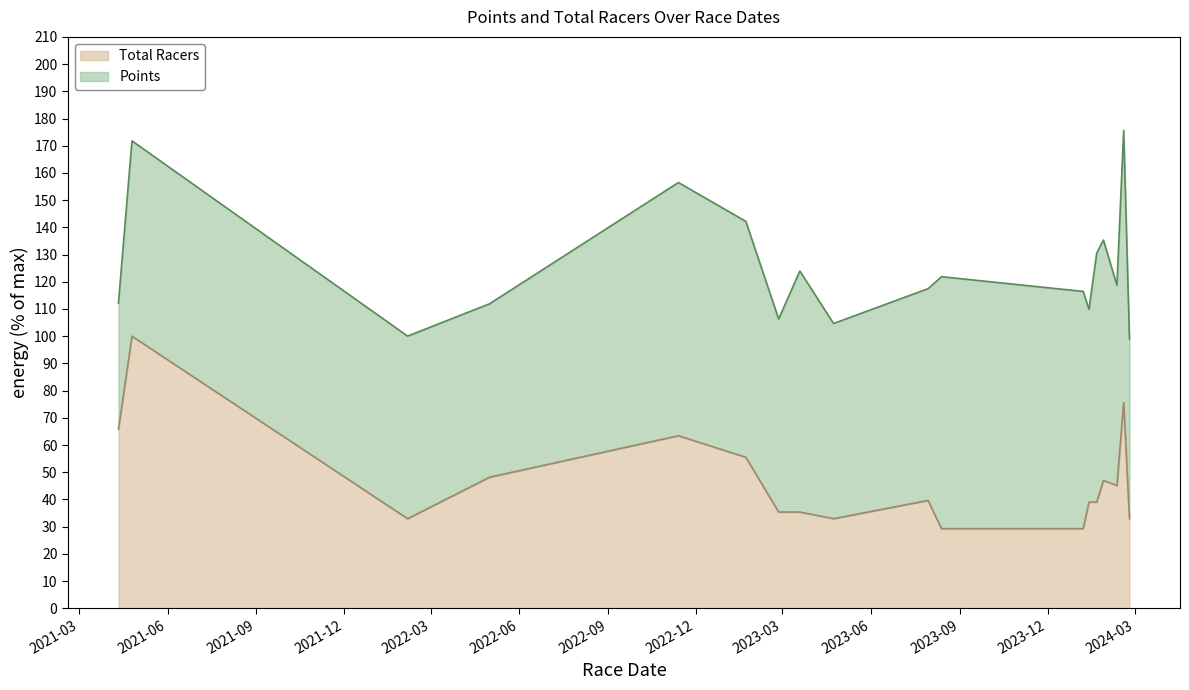

How many lines are shown in the chart?

2